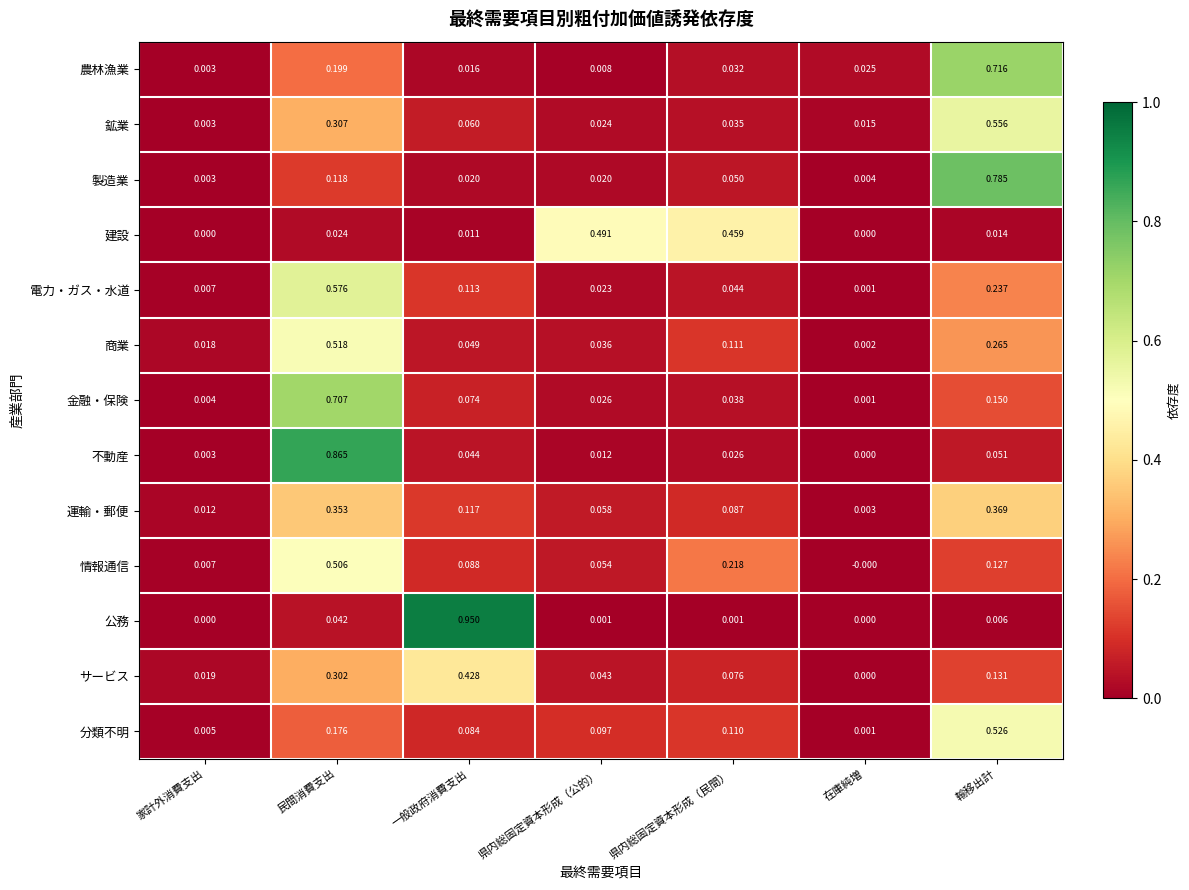

Which series has the widest spread of values?

公務